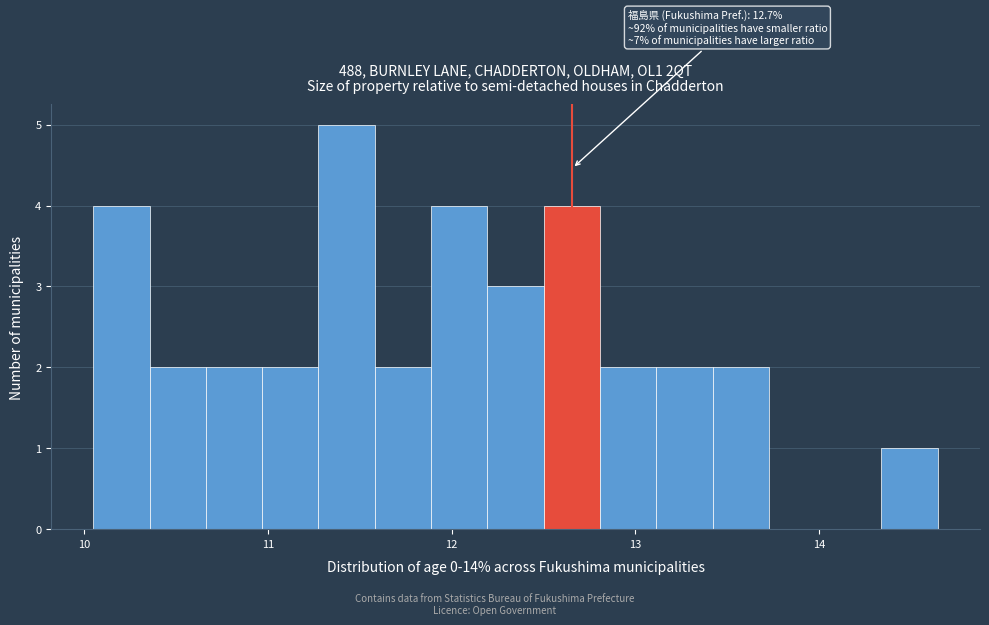

Read against the x-axis, roughly where is the centre of the tallest bar?

11.4